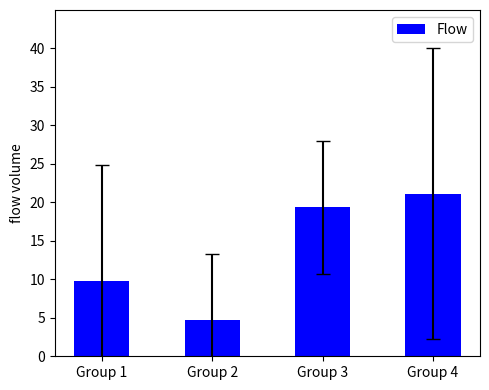

List the labels in order of value, smallest first.

Group 2, Group 1, Group 3, Group 4